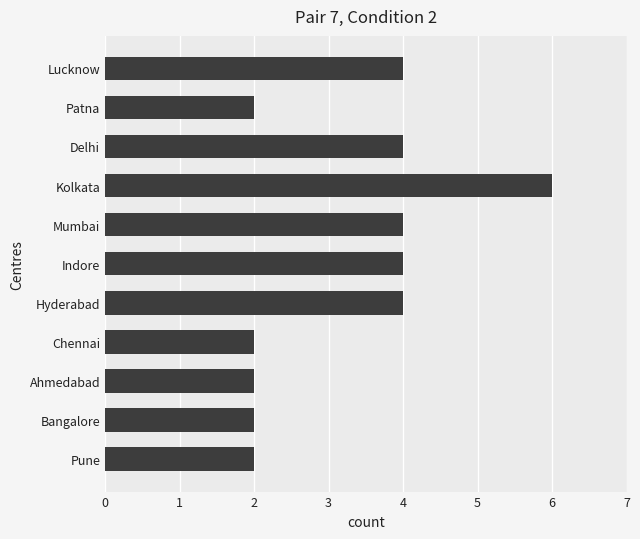

What is the minimum value shown in the chart?

2